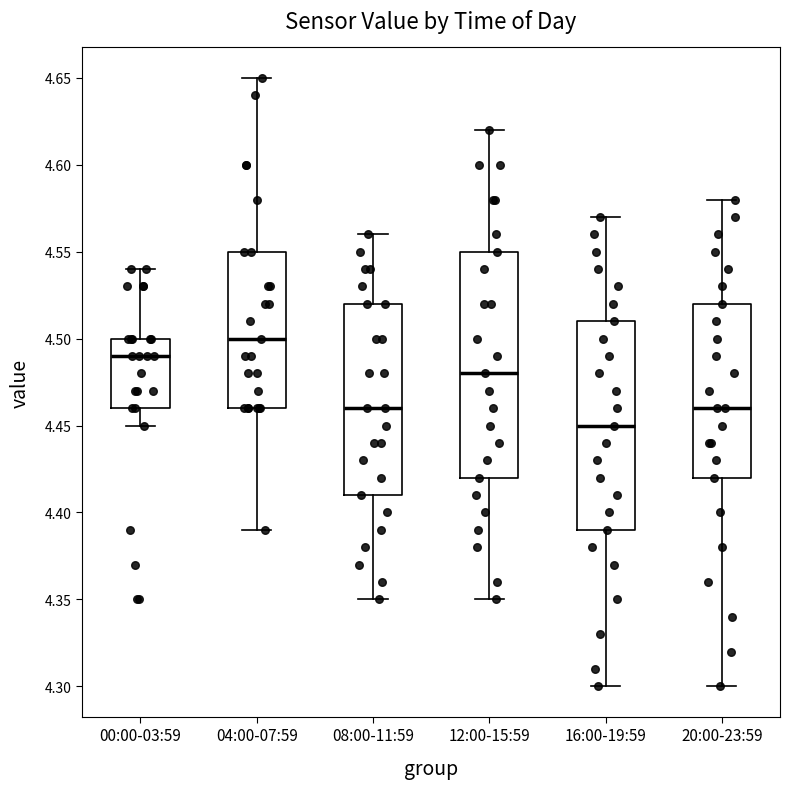

Which box is the tallest, from its lower edge to its upper edge?

12:00-15:59